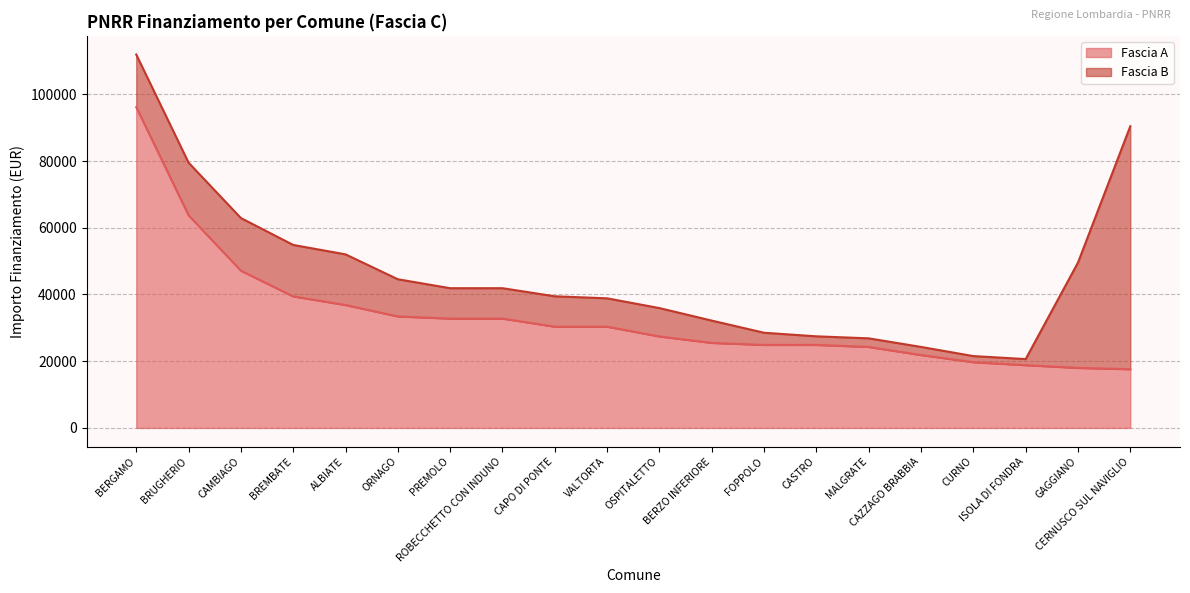

What is the label of the 3rd point from the right?

ISOLA DI FONDRA